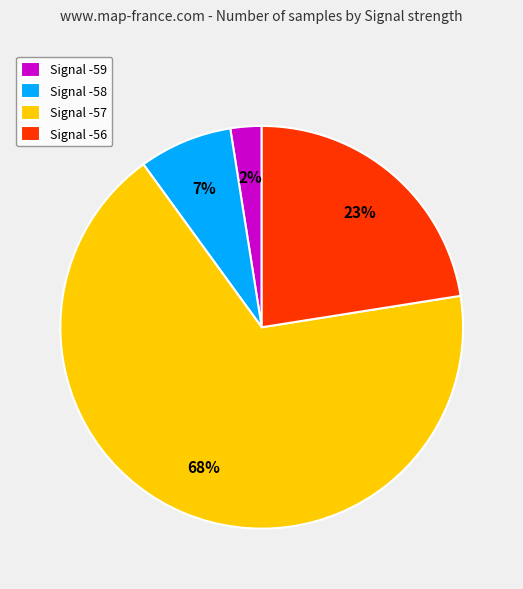

Is it true that Signal -57 is 74% of the pie?

False